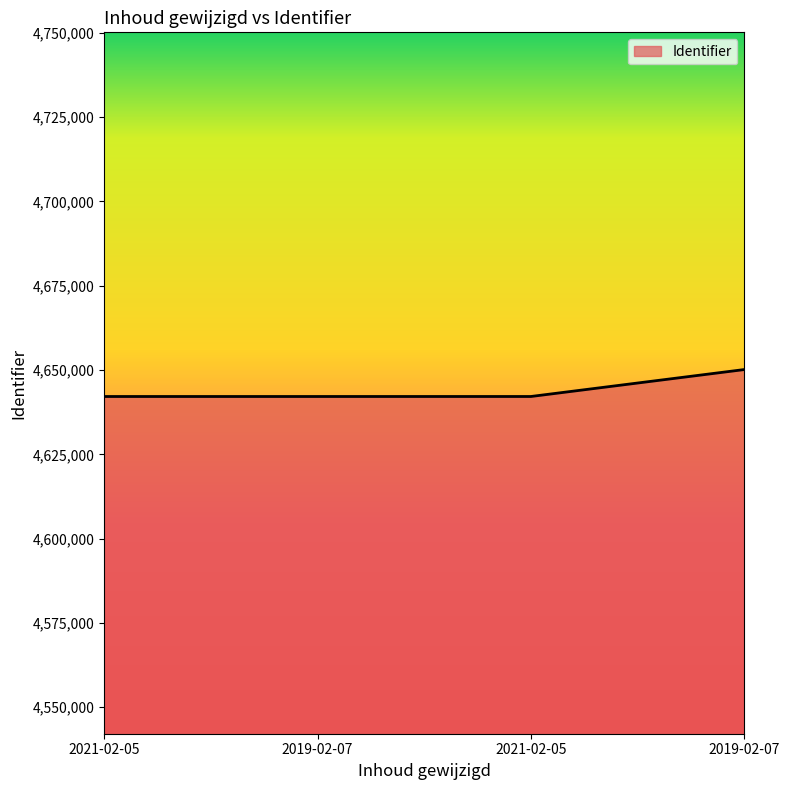

Read the value at 2019-02-07, to the nearest 10.

4642140